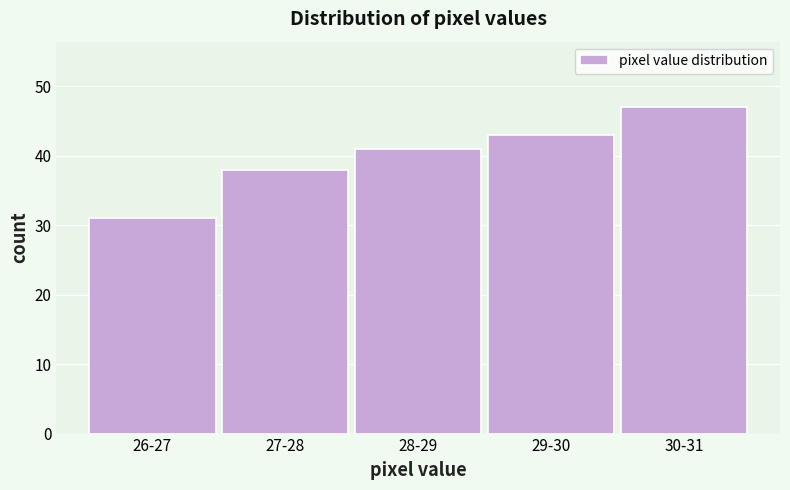

Reading right to left, transcribe all the data shown in this chart.

47	43	41	38	31